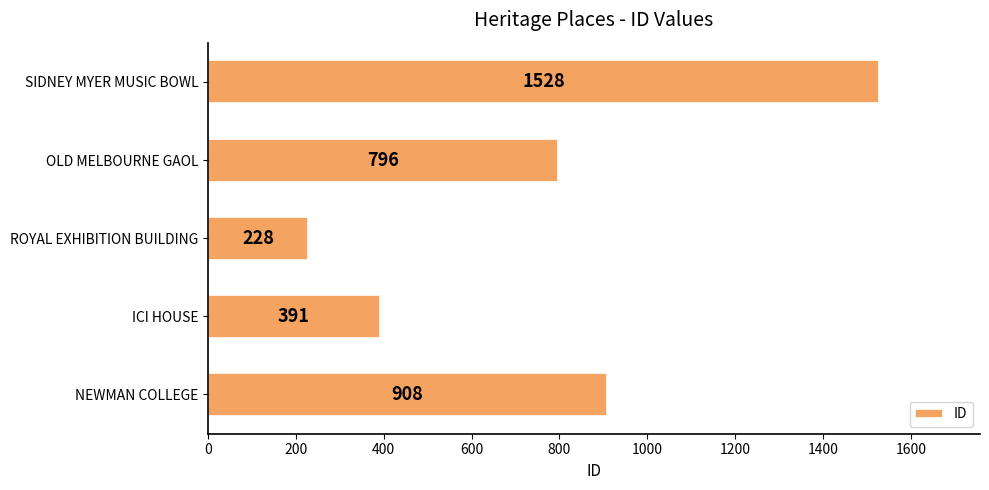

What is the smallest value displayed?

228